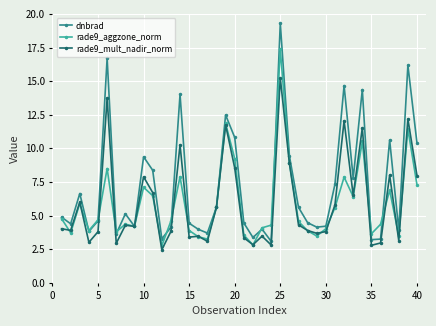

List the series in order of their peak value, lowest first.

rade9_mult_nadir_norm, rade9_aggzone_norm, dnbrad